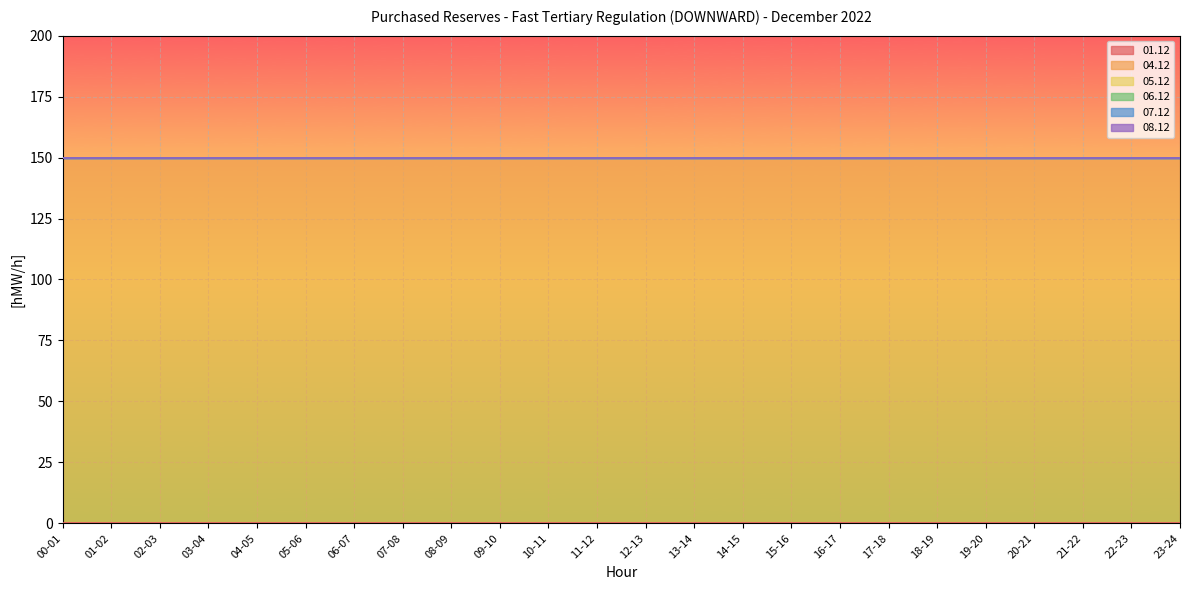

What is the difference between the highest and lowest values at 01-02?

150